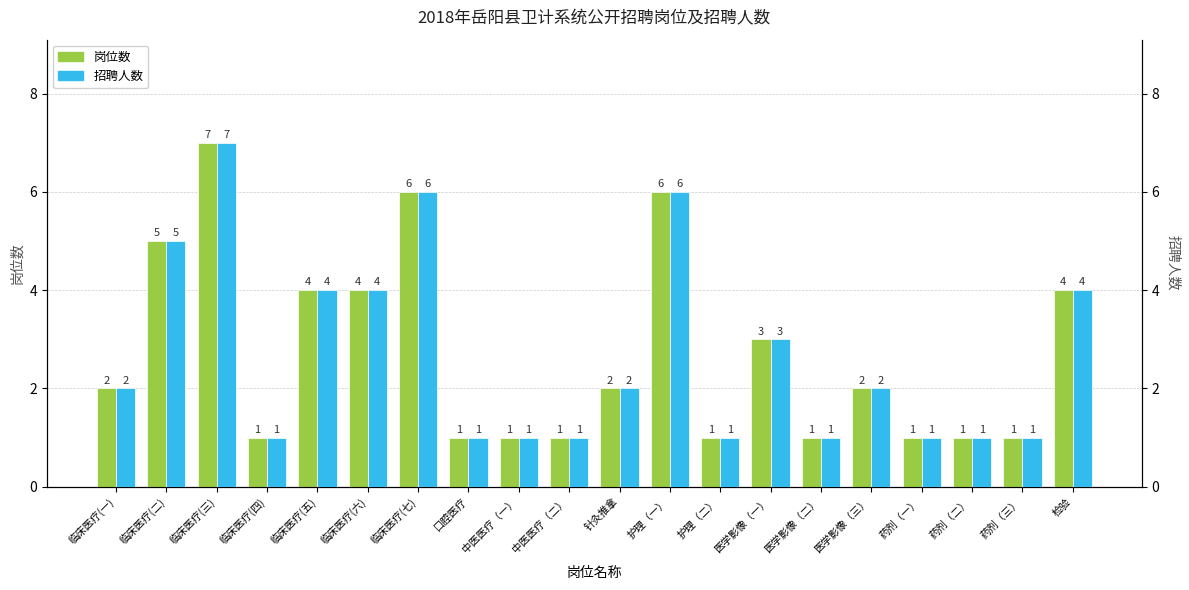

What is the value of the 岗位数 bar at the 6th from the left?

4